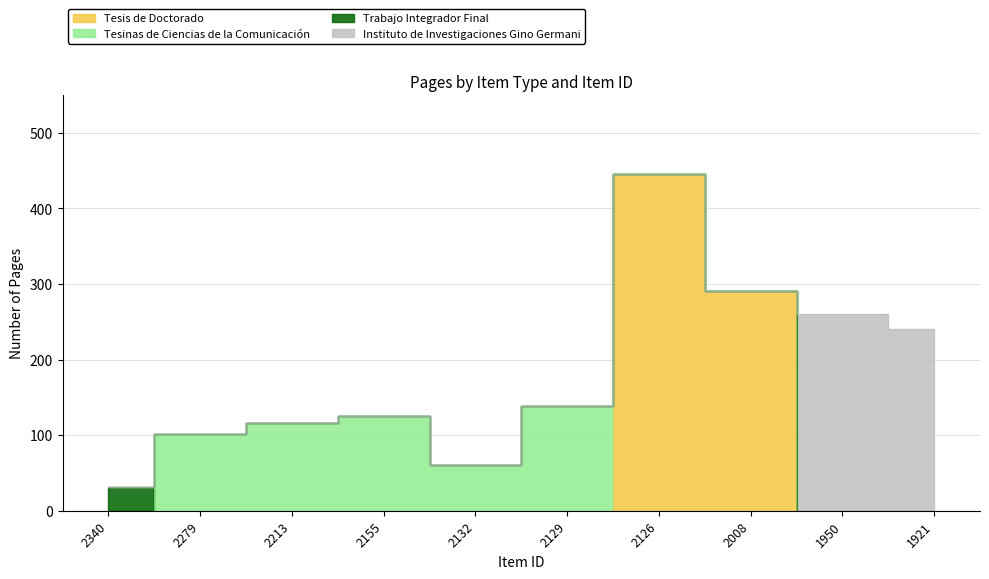

What is the value of the Instituto de Investigaciones Gino Germani point at the 9th from the left?

260